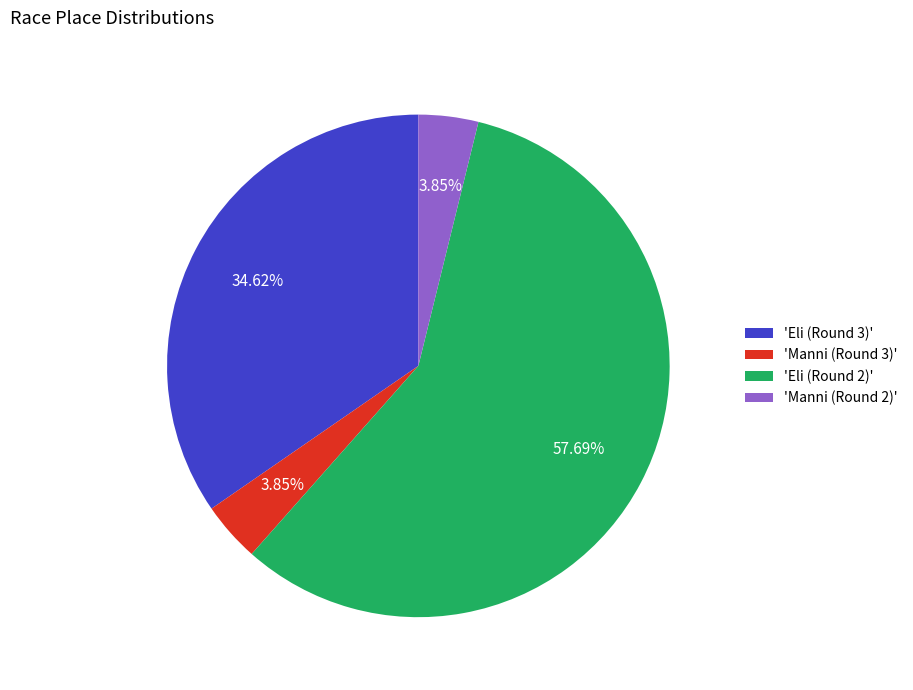

Which has a higher value, 'Eli (Round 3)' or 'Manni (Round 2)'?

'Eli (Round 3)'